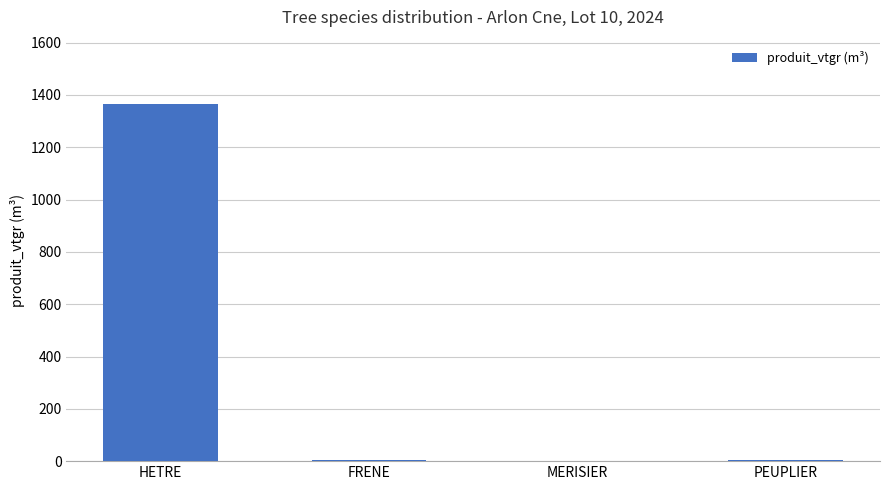

True or false: the data shows 4.8 at FRENE.

True